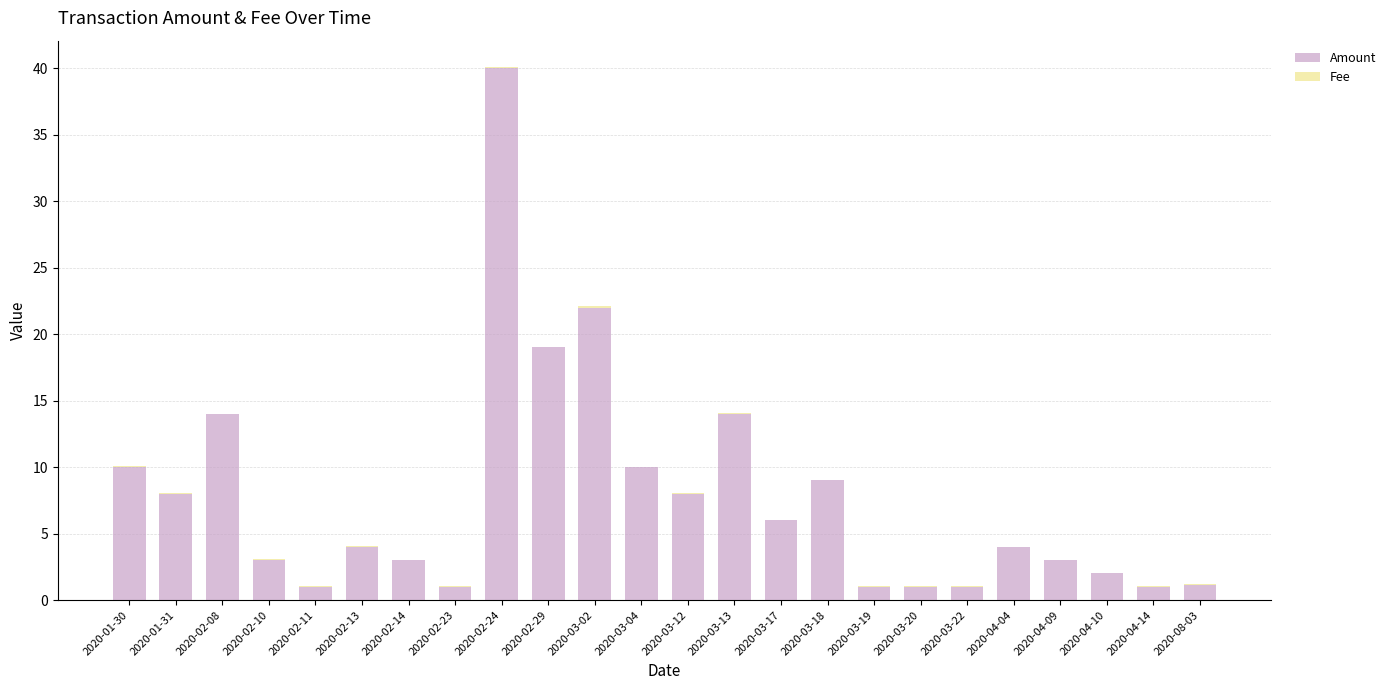

True or false: Amount has a value of 3.0 at 2020-04-09.

True